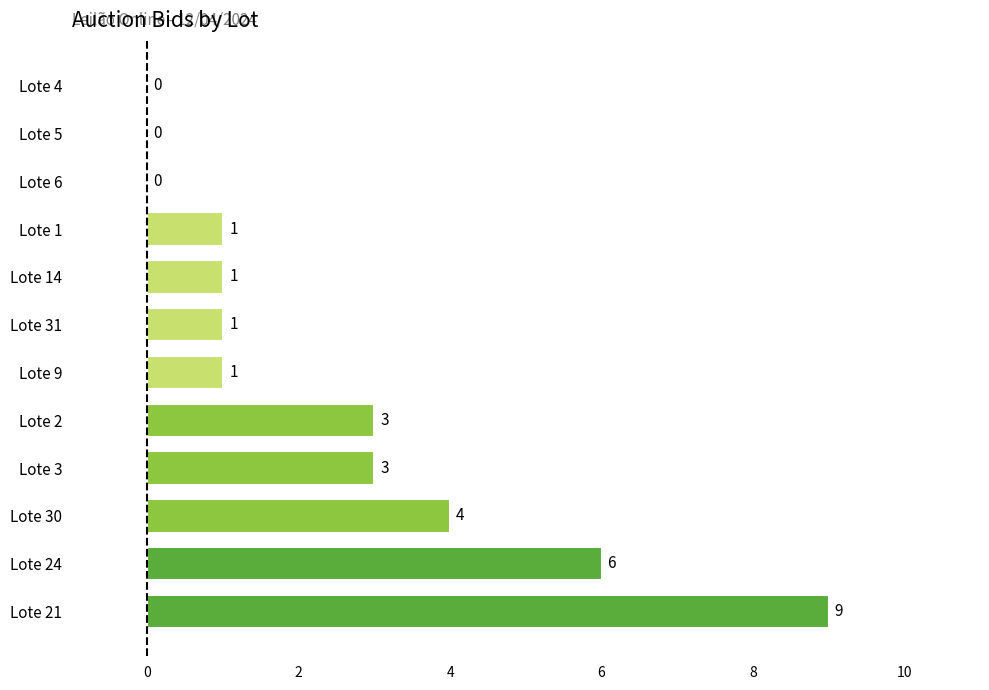

Where is the data nearest to the value 4?

Lote 30